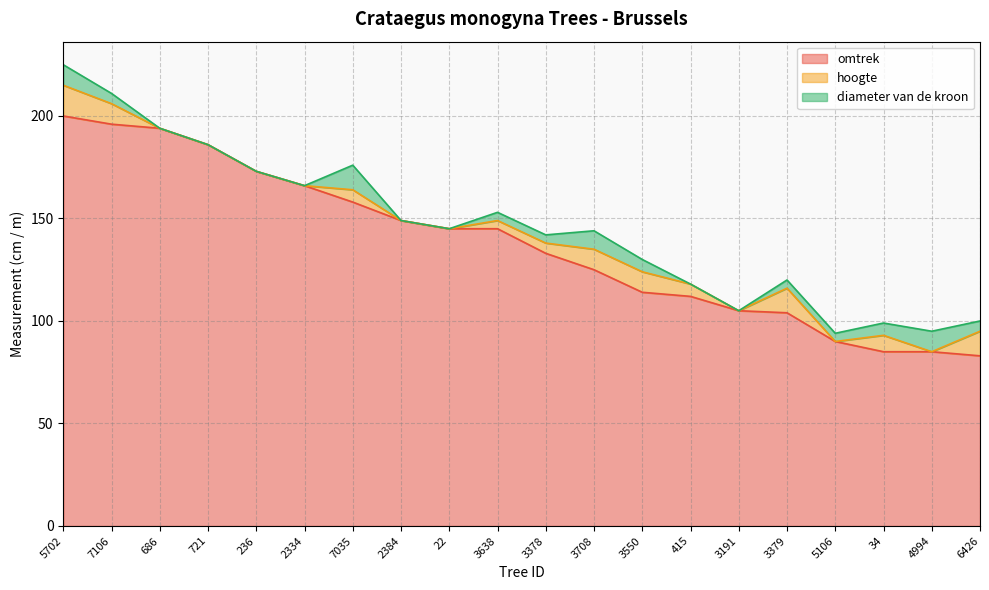

Which category has the highest value across all series?

5702